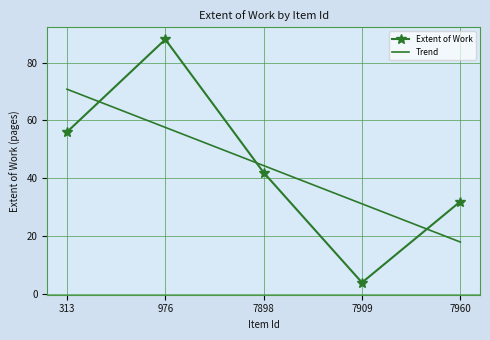

Where is Extent of Work nearest to the value 46?

7898